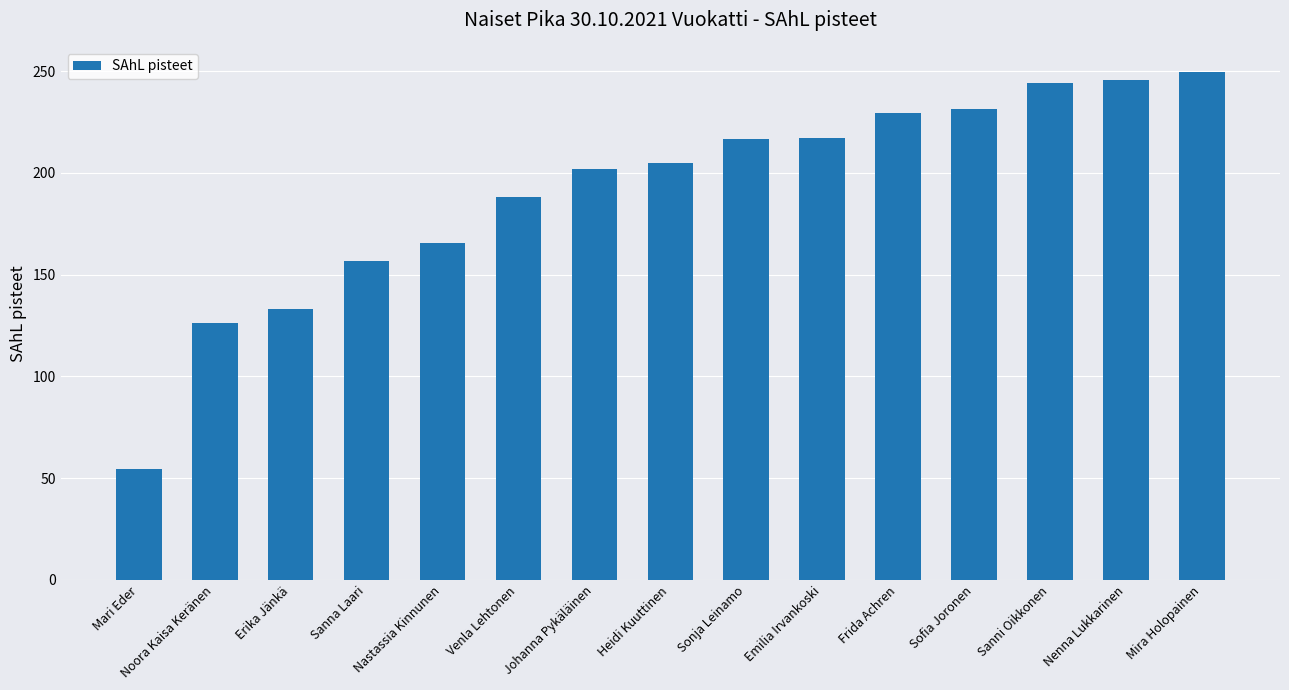

What is the difference between the second highest and second lowest values?

119.3